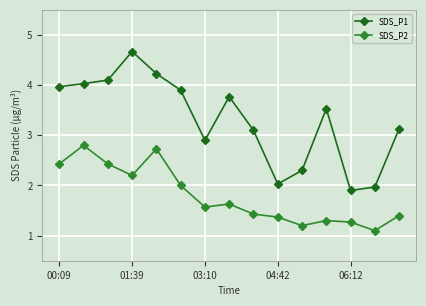

What is the sum of all SDS_P1 values?

49.5